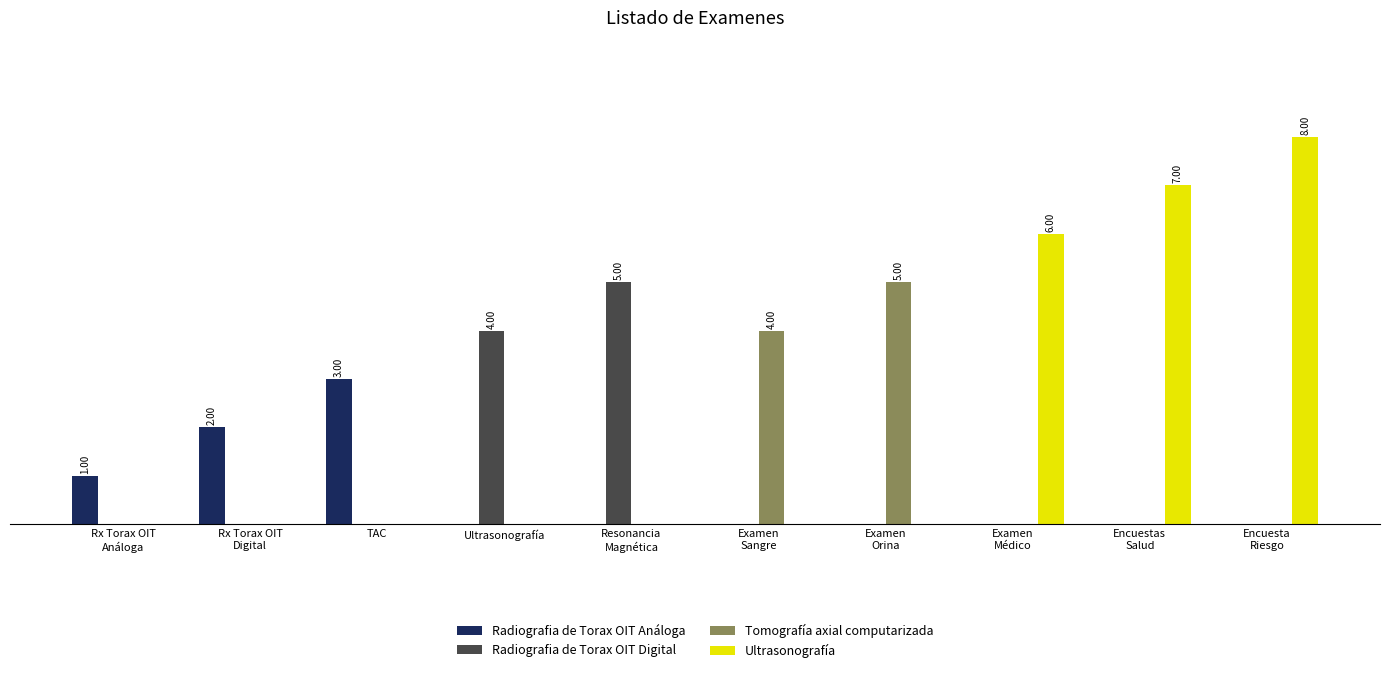

Reading left to right, transcribe all the data shown in this chart.

Radiografia de Torax OIT Análoga: Rx Torax OIT
Análoga=1	Rx Torax OIT
Digital=2	TAC=3	Ultrasonografía=0	Resonancia
Magnética=0	Examen
Sangre=0	Examen
Orina=0	Examen
Médico=0	Encuestas
Salud=0	Encuesta
Riesgo=0
Radiografia de Torax OIT Digital: Rx Torax OIT
Análoga=0	Rx Torax OIT
Digital=0	TAC=0	Ultrasonografía=4	Resonancia
Magnética=5	Examen
Sangre=0	Examen
Orina=0	Examen
Médico=0	Encuestas
Salud=0	Encuesta
Riesgo=0
Tomografía axial computarizada: Rx Torax OIT
Análoga=0	Rx Torax OIT
Digital=0	TAC=0	Ultrasonografía=0	Resonancia
Magnética=0	Examen
Sangre=4	Examen
Orina=5	Examen
Médico=0	Encuestas
Salud=0	Encuesta
Riesgo=0
Ultrasonografía: Rx Torax OIT
Análoga=0	Rx Torax OIT
Digital=0	TAC=0	Ultrasonografía=0	Resonancia
Magnética=0	Examen
Sangre=0	Examen
Orina=0	Examen
Médico=6	Encuestas
Salud=7	Encuesta
Riesgo=8